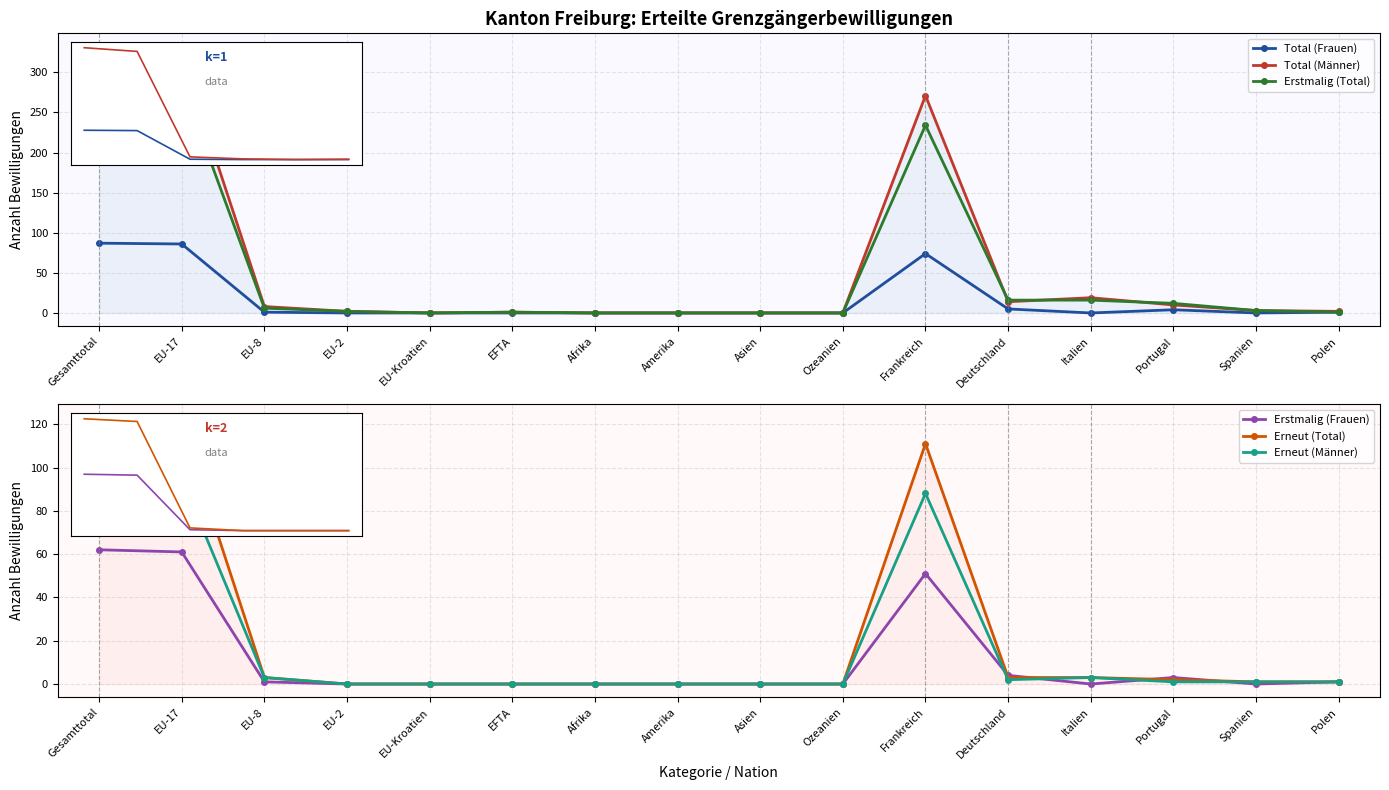

How many lines are shown in the chart?

6